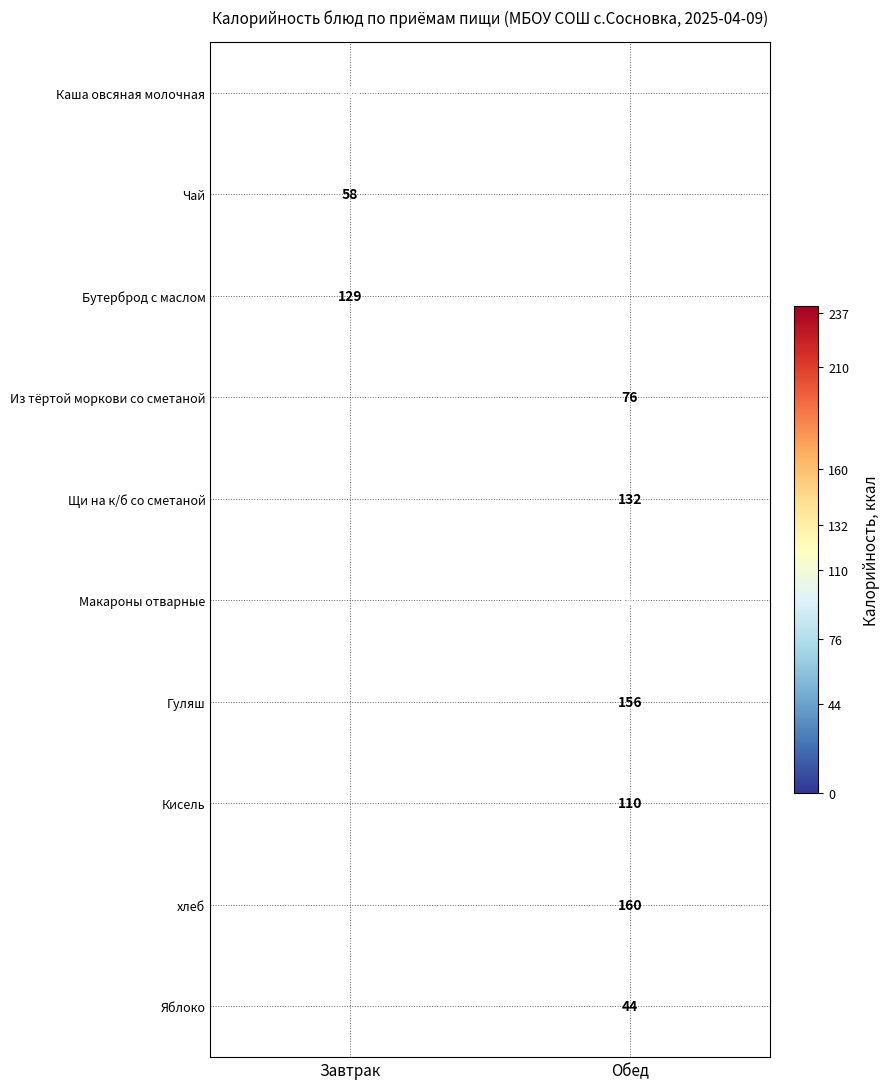

The value of Кисель at Обед is 110. True or false?

True